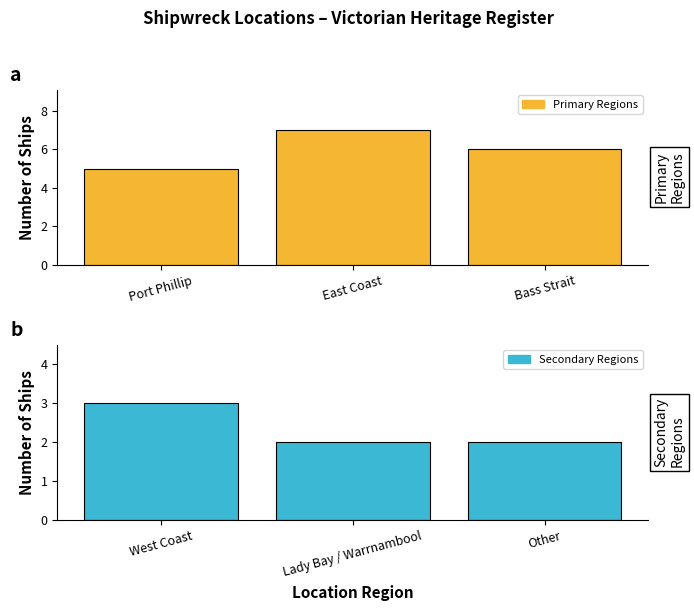

How many bars are there in total?

6